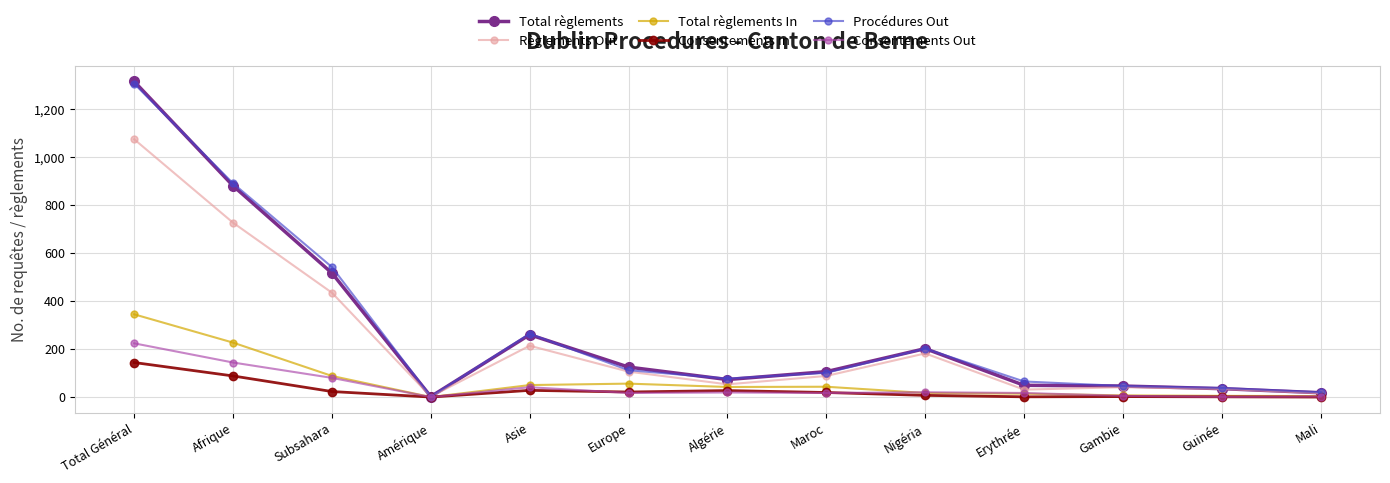

The value of Procédures Out at Europe is 112. True or false?

True